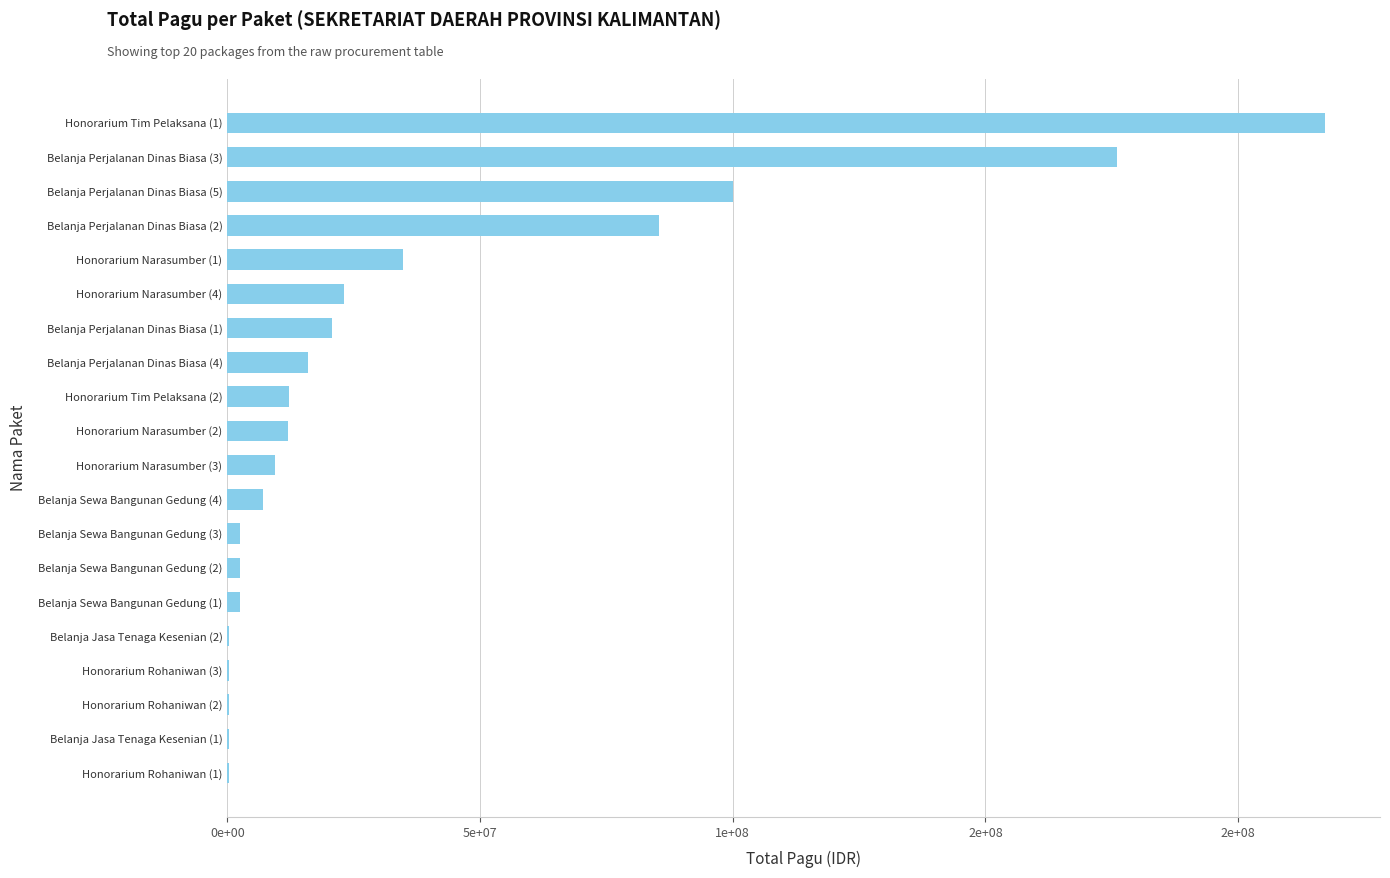

Does the chart contain any negative values?

No